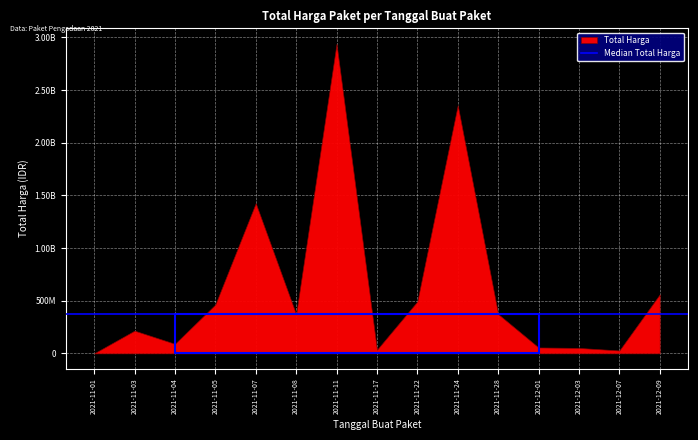

List the labels in order of value, smallest first.

2021-11-01, 2021-12-07, 2021-11-17, 2021-12-03, 2021-12-01, 2021-11-04, 2021-11-03, 2021-11-08, 2021-11-28, 2021-11-05, 2021-11-22, 2021-12-09, 2021-11-07, 2021-11-24, 2021-11-11